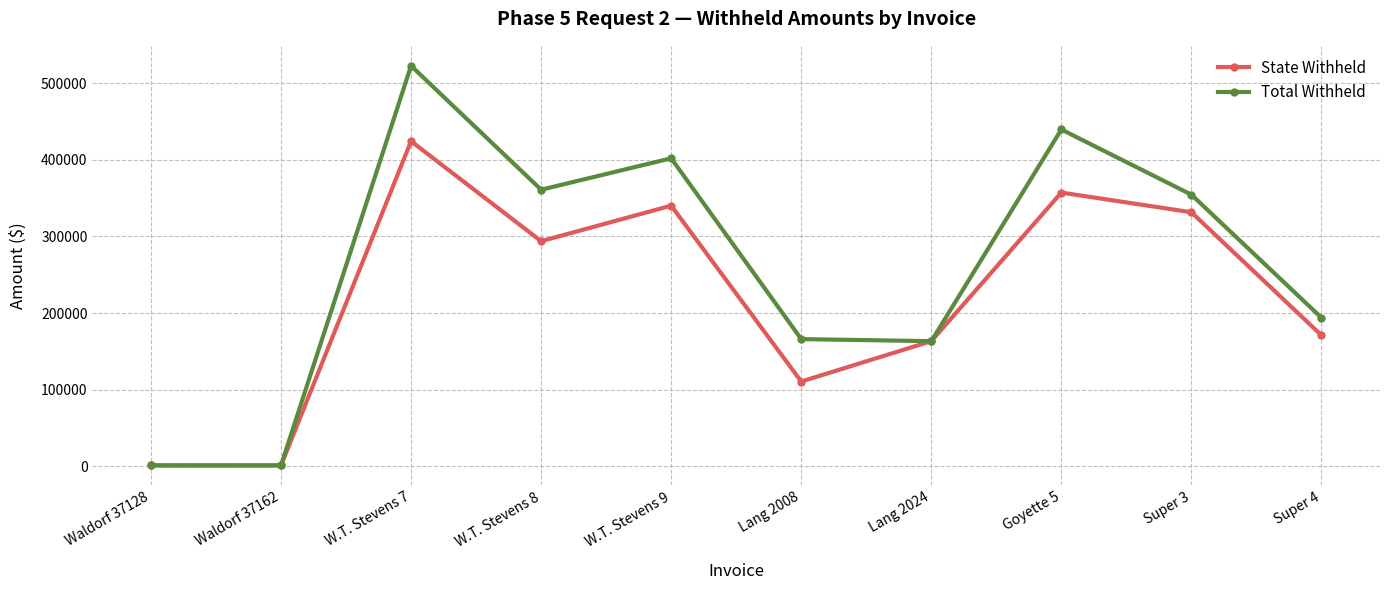

At which category is the sum across all series the highest?

W.T. Stevens 7